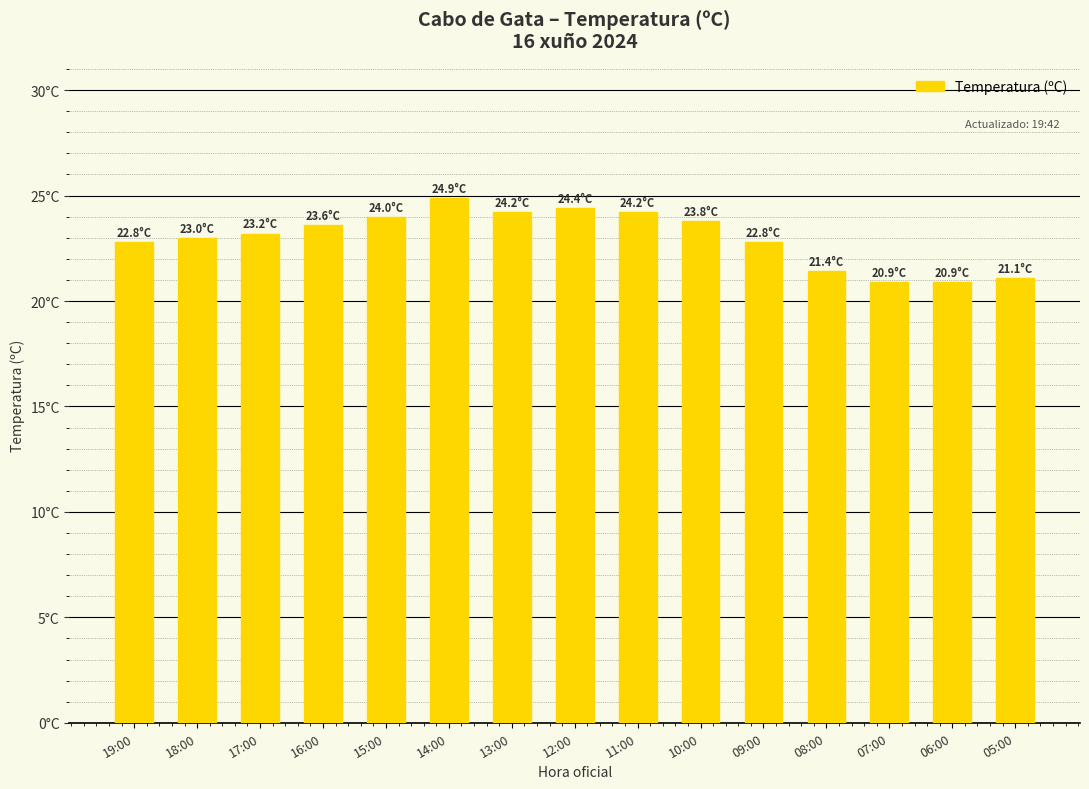

How many categories are shown in the chart?

15